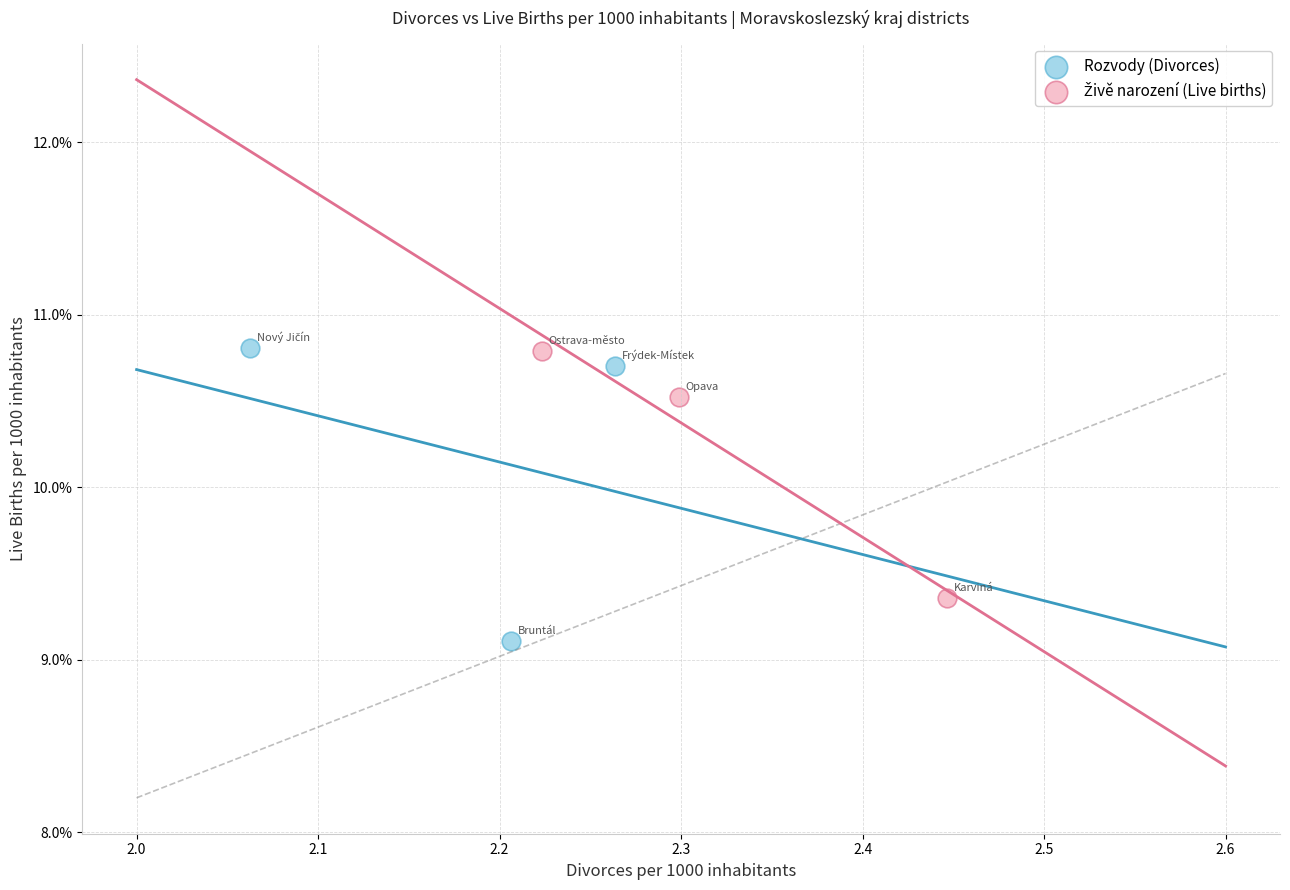

Which series contains the lowest Y value?

Rozvody (Divorces)